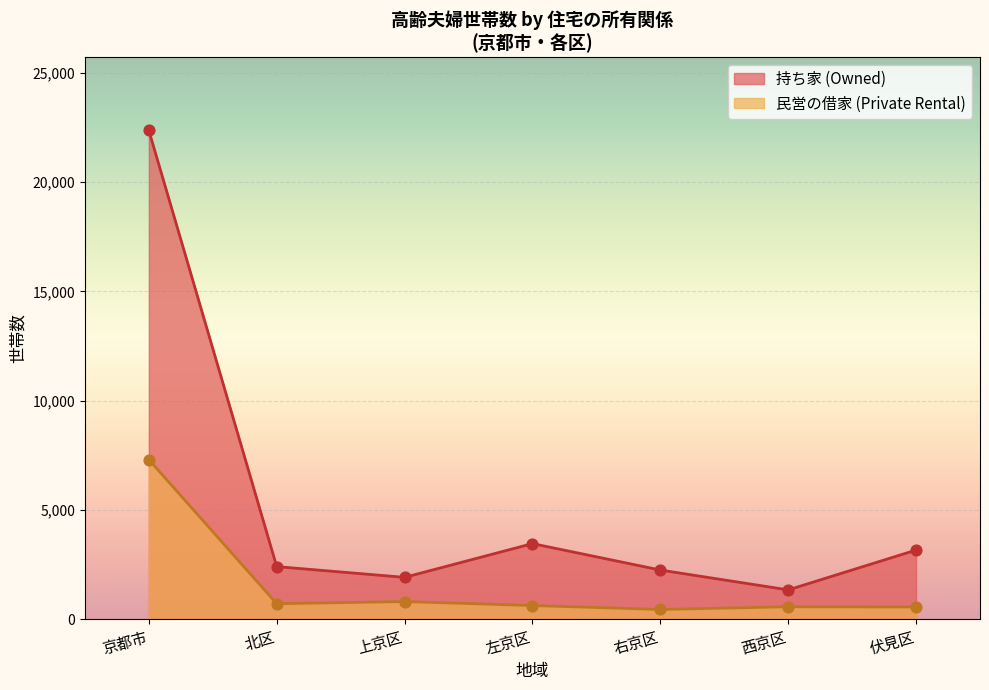

What is the total value across all series at 伏見区?

3742